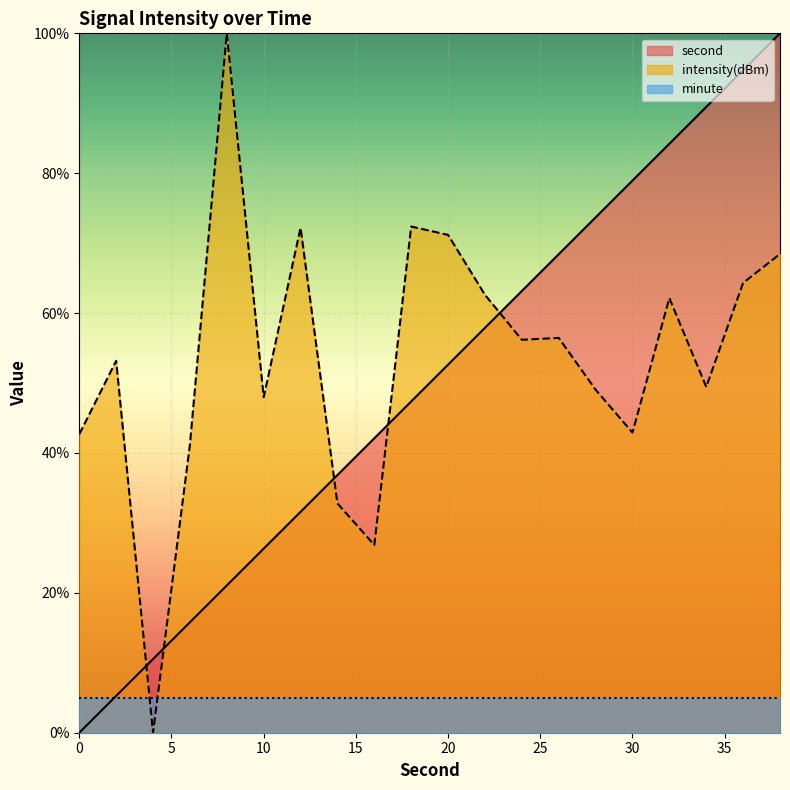

Reading left to right, transcribe all the data shown in this chart.

second: 0=0.0	2=5.3	4=10.5	6=15.8	8=21.1	10=26.3	12=31.6	14=36.8	16=42.1	18=47.4	20=52.6	22=57.9	24=63.2	26=68.4	28=73.7	30=78.9	32=84.2	34=89.5	36=94.7	38=100.0
intensity: 0=42.7	2=53.2	4=0.0	6=41.2	8=100.0	10=48.0	12=72.2	14=32.8	16=26.8	18=72.4	20=71.2	22=62.6	24=56.2	26=56.5	28=49.0	30=42.9	32=62.1	34=49.4	36=64.3	38=68.5